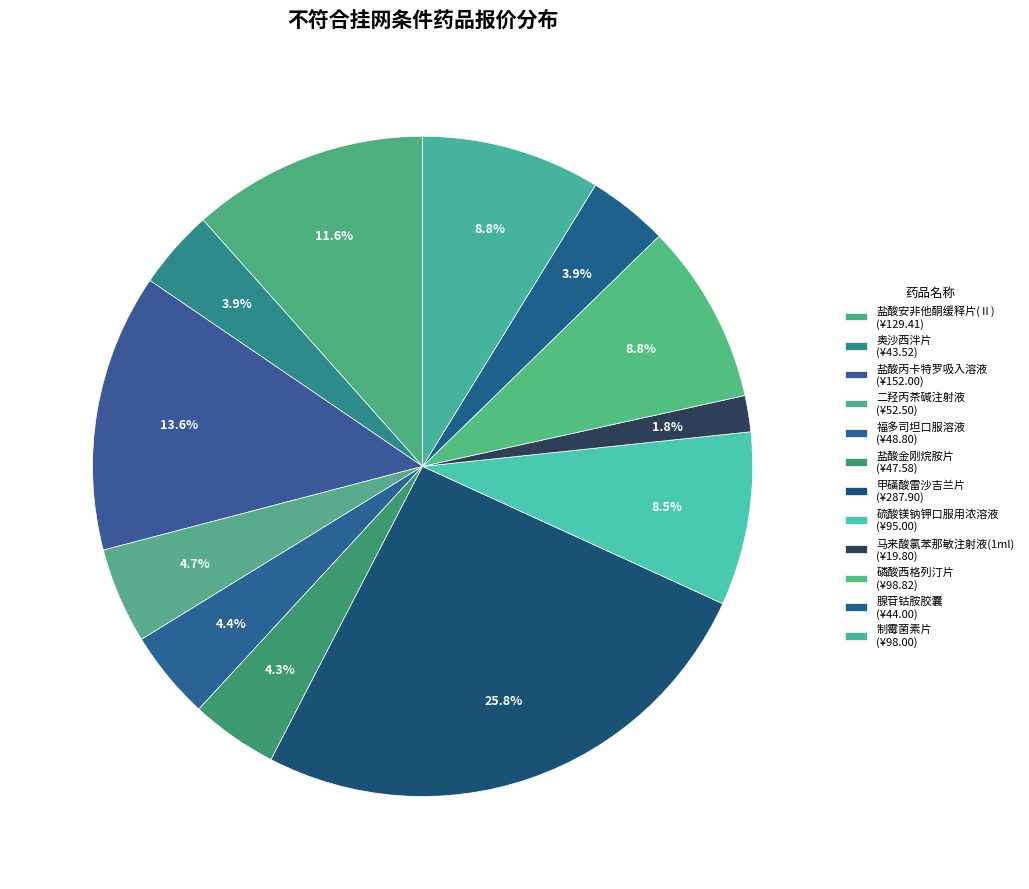

What percentage do 马来酸氯苯那敏注射液(1ml) and 制霉菌素片 together represent?

10.5%